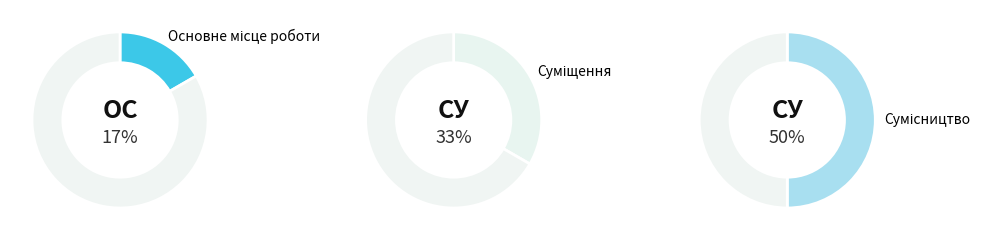

How much of the chart is everything except Сумісництво?

50.0%